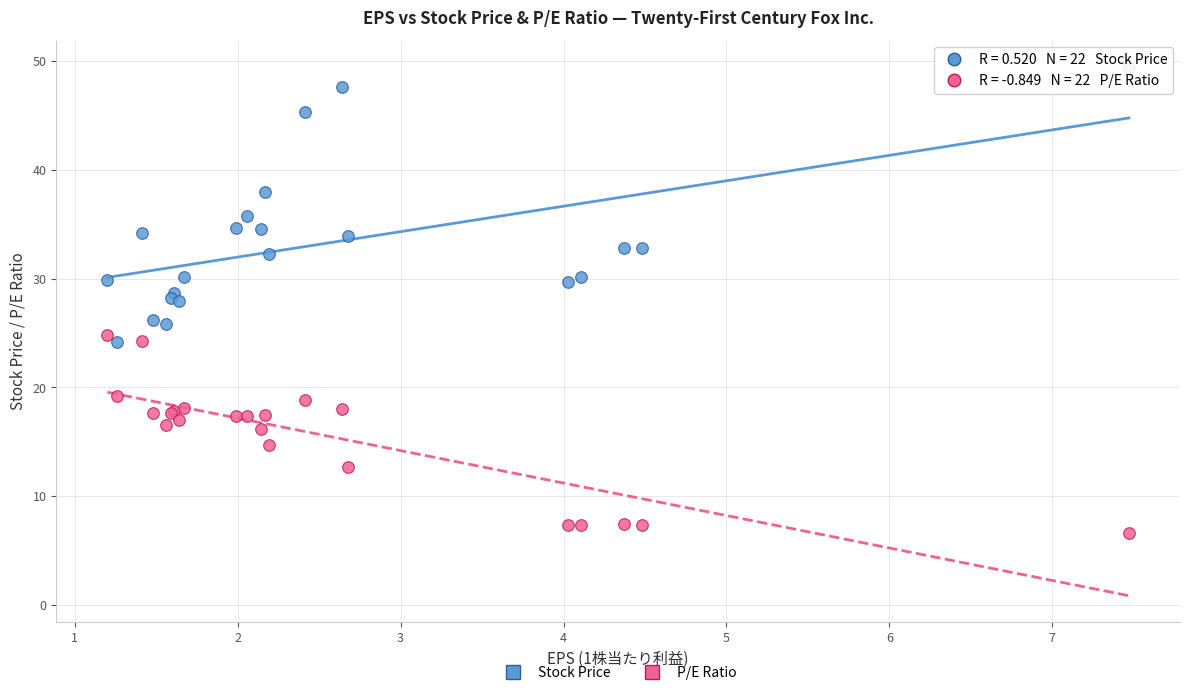

What is the X range (max minus min) for the scatter plot?

6.3